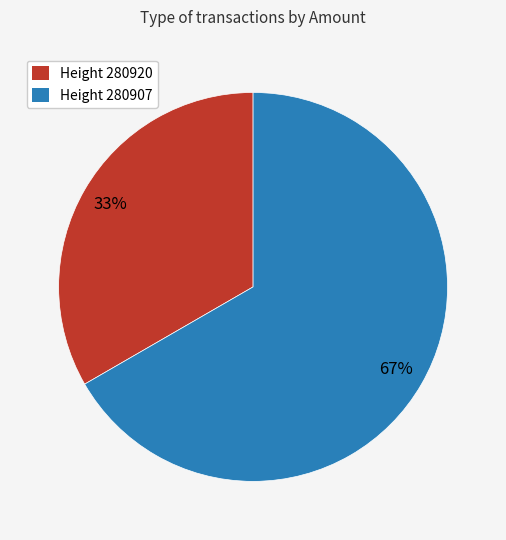

To the nearest percent, what is the average slice percentage?

50%